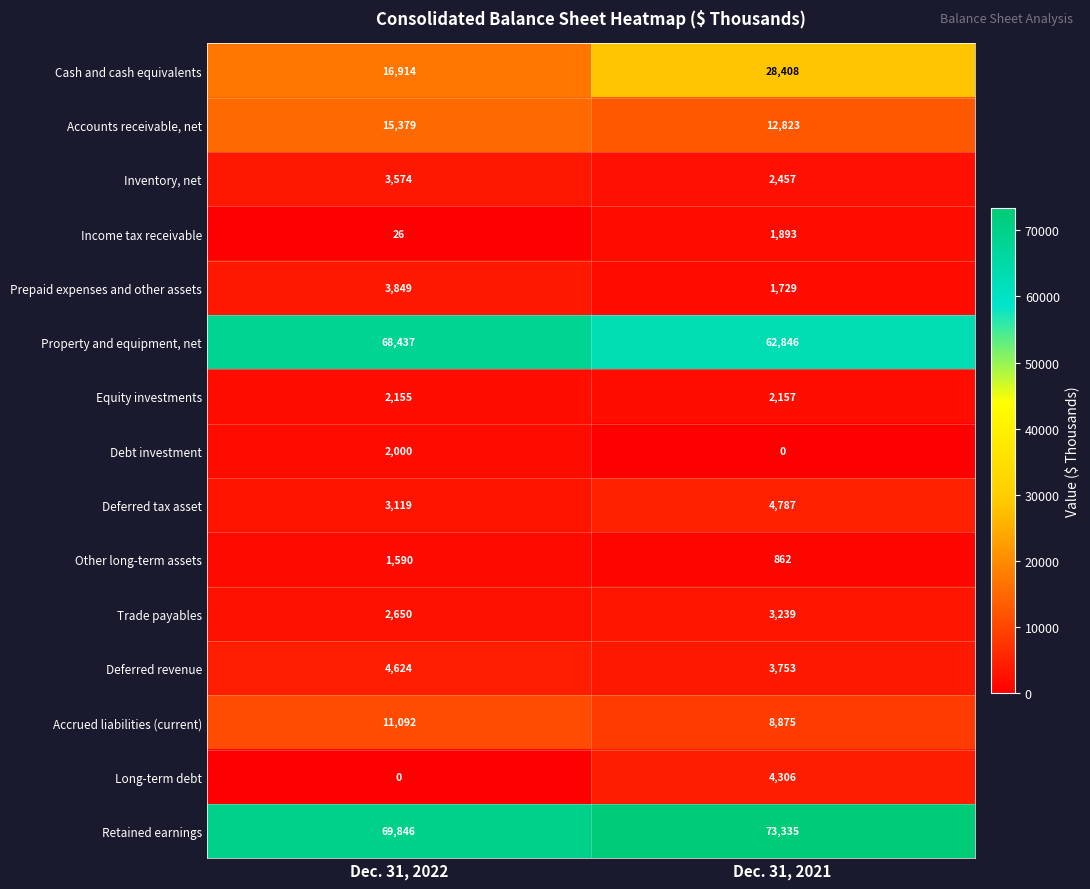

Which series has the largest total across all categories?

Retained earnings